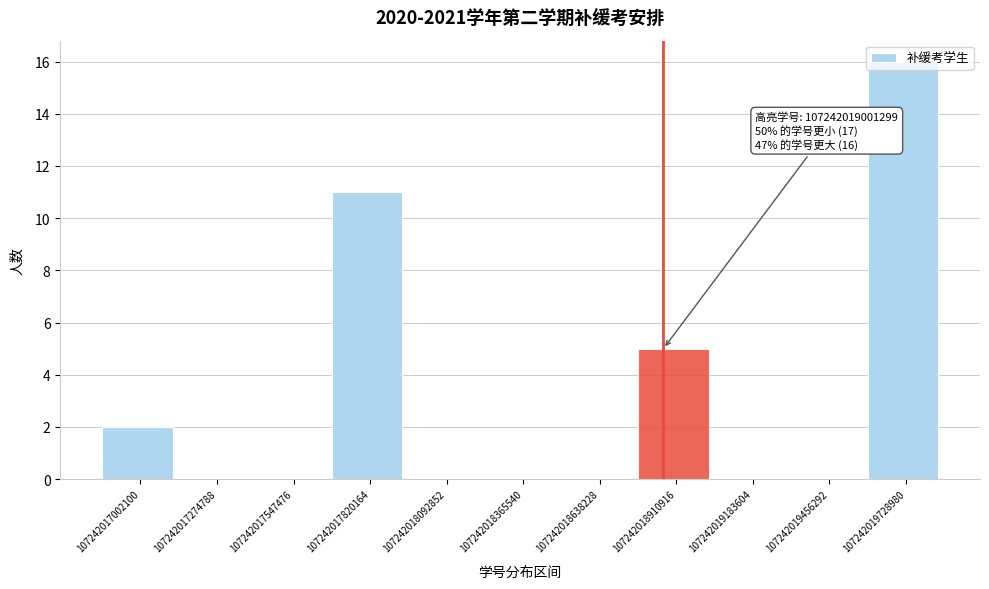

Over which range of the x-axis is the bar tallest?

107242019750000 to 107242020000000